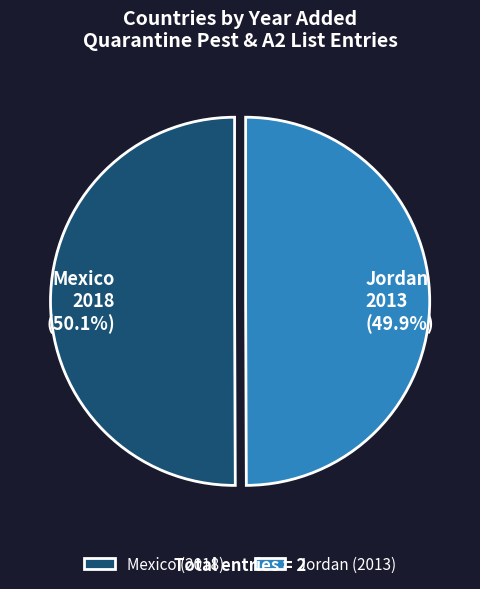

What percentage is NOT represented by Jordan?

50.1%